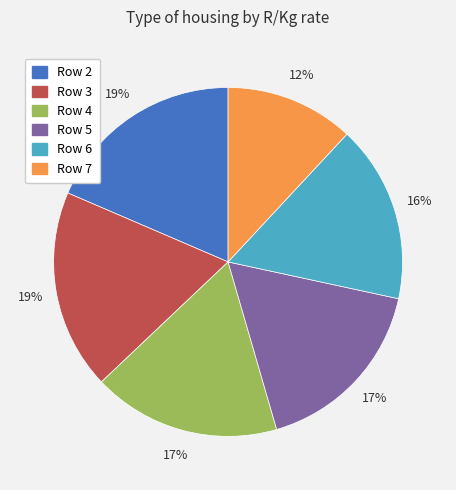

To the nearest percent, what is the average slice percentage?

17%